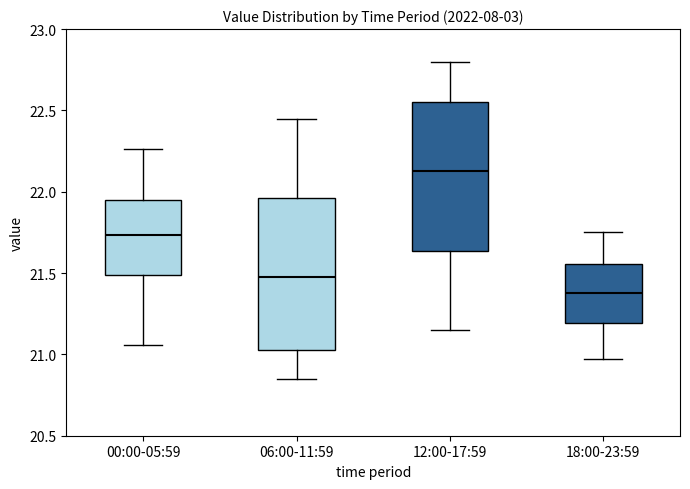

Reading left to right, read every box against the y-axis: the position of its median line, the range the box covers, and the ends of its whiskers. The values are not printed on the chart, so give them approximately, as read against the axis.

00:00-05:59: median 21.75, box 21.50 to 21.95, whiskers 21.05 to 22.25
06:00-11:59: median 21.50, box 21.05 to 21.95, whiskers 20.85 to 22.45
12:00-17:59: median 22.15, box 21.65 to 22.55, whiskers 21.15 to 22.80
18:00-23:59: median 21.40, box 21.20 to 21.55, whiskers 20.95 to 21.75